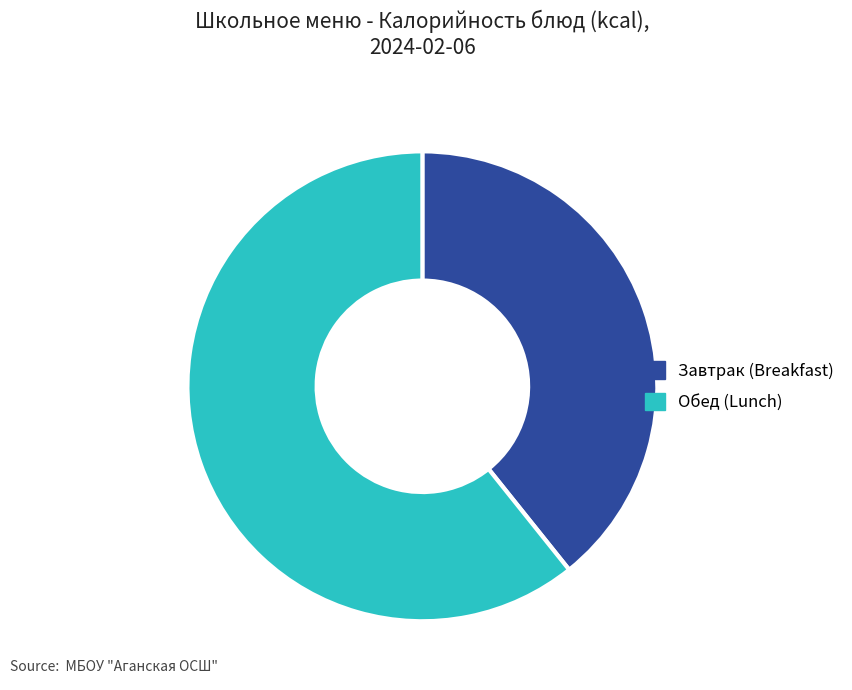

Which slice is the largest?

Обед (Lunch)